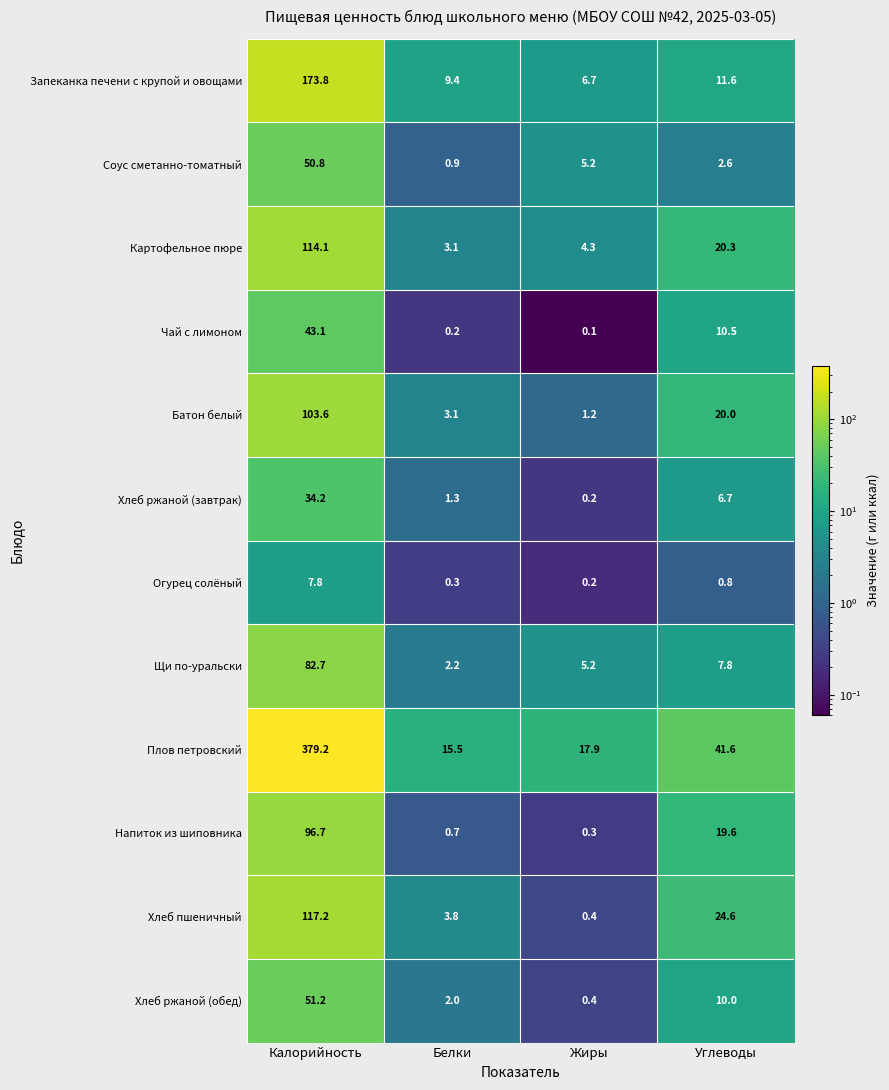

At Калорийность, list the series in order from smallest to largest.

Огурец солёный, Хлеб ржаной (завтрак), Чай с лимоном, Соус сметанно-томатный, Хлеб ржаной (обед), Щи по-уральски, Напиток из шиповника, Батон белый, Картофельное пюре, Хлеб пшеничный, Запеканка печени с крупой и овощами, Плов петровский